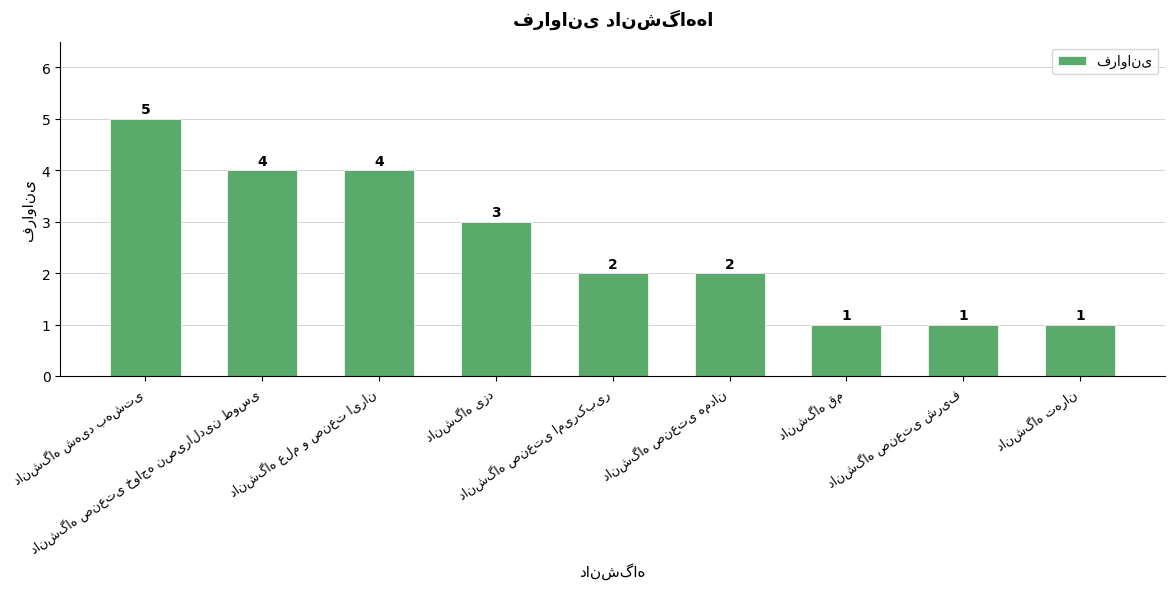

Count the values in the range 1 to 4.

8